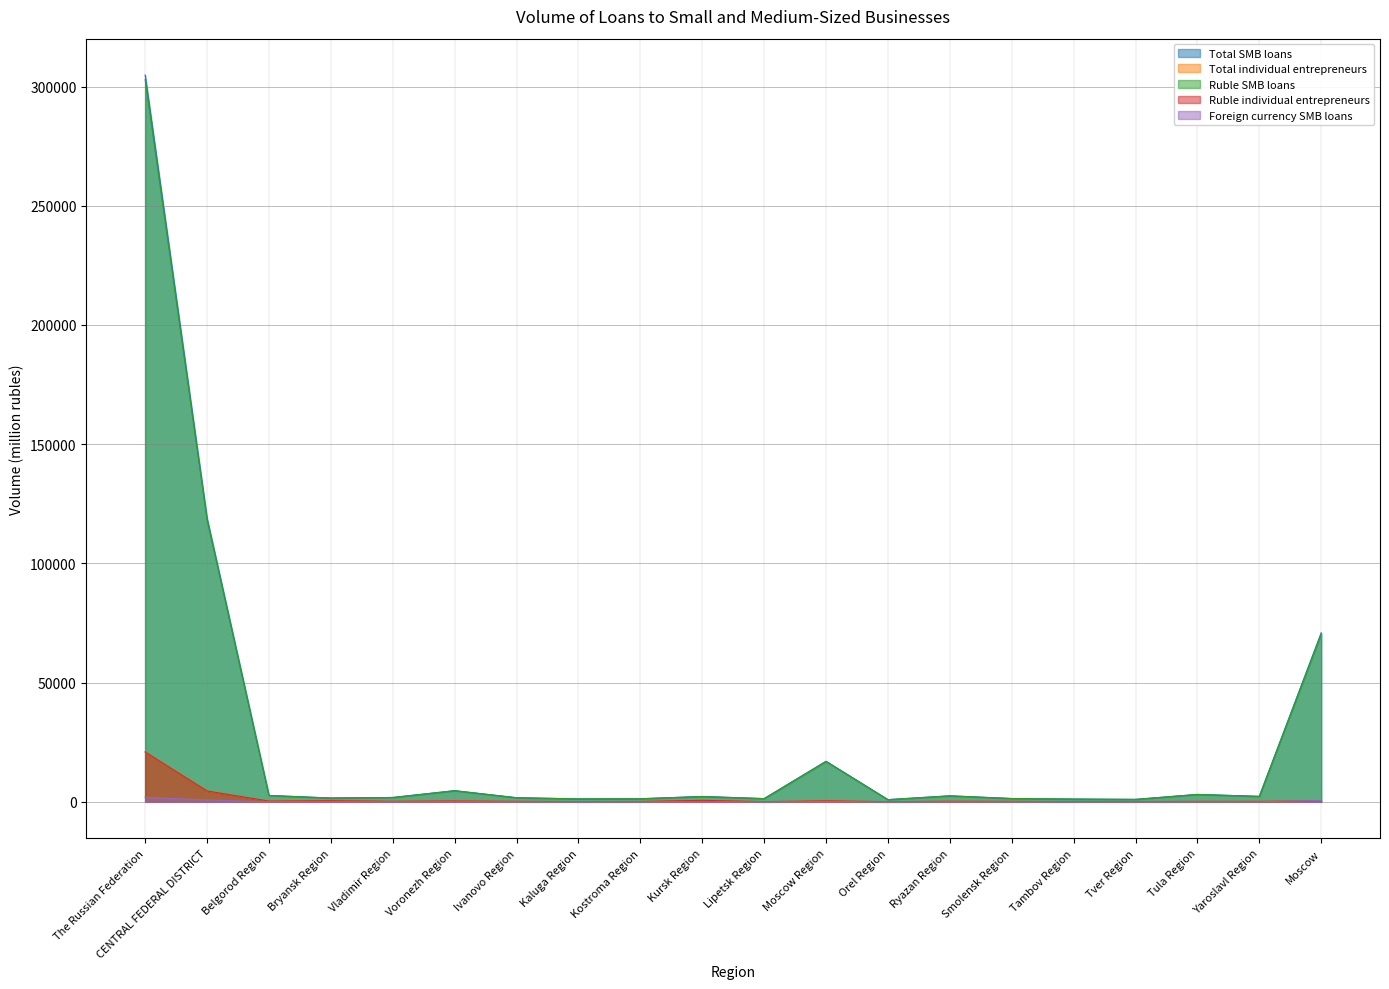

Which label corresponds to the smallest value in the chart?

Bryansk Region